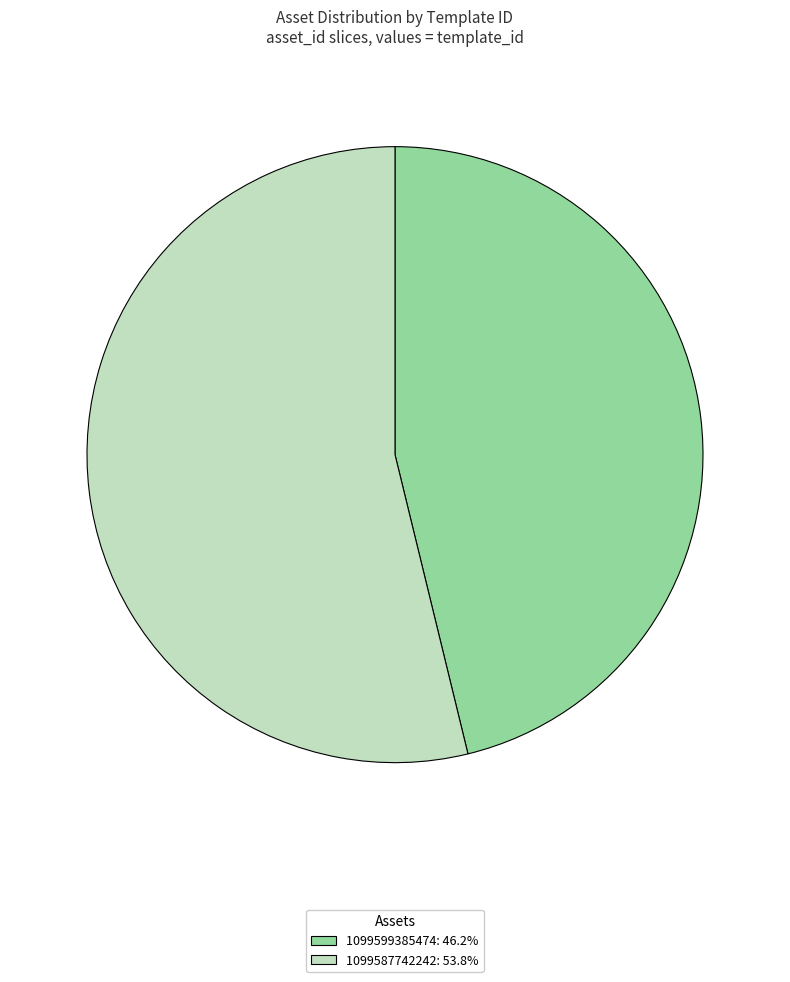

Do 1099599385474: 46.2% and 1099587742242: 53.8% together represent more than half of the pie?

Yes